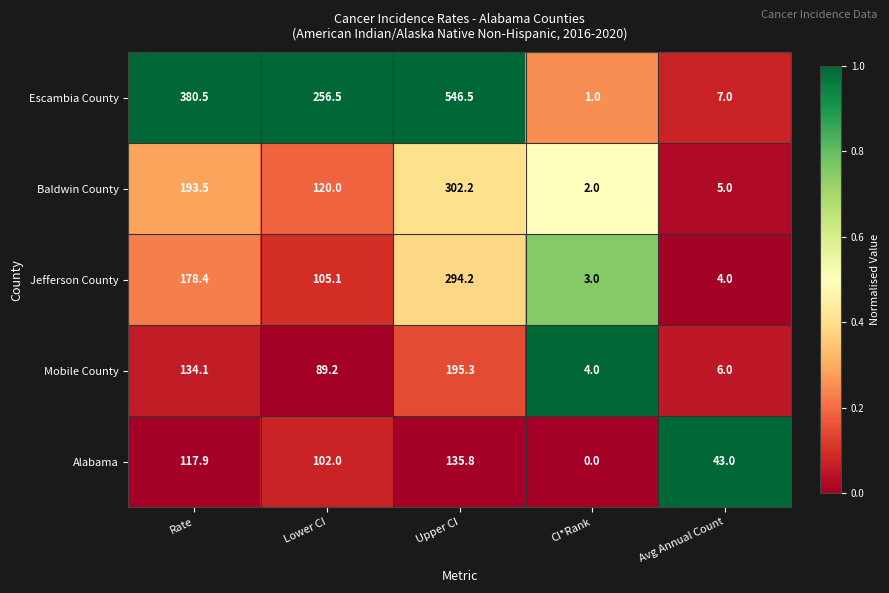

What is the average value of the Alabama series?

79.7